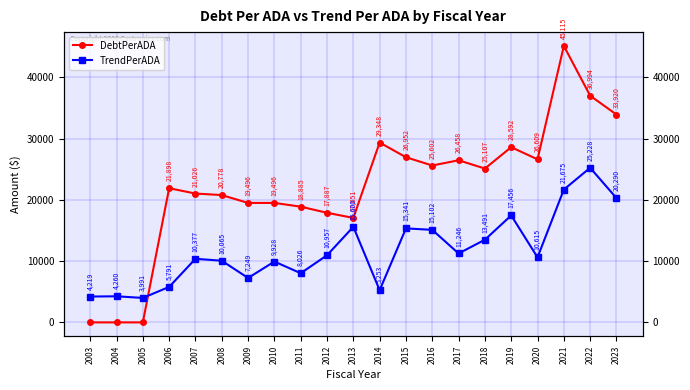

How many intersections are there between TrendPerADA and DebtPerADA?

1